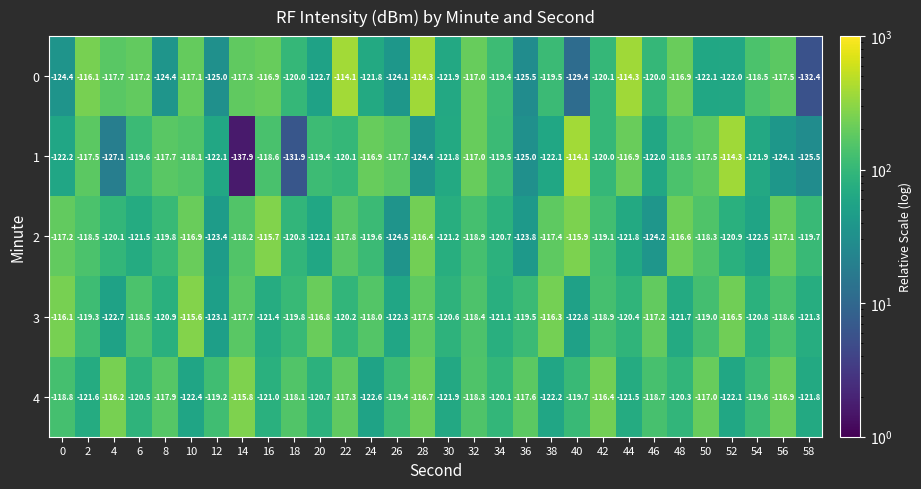

What is the difference between the 4 values at 40 and 28?

3.0